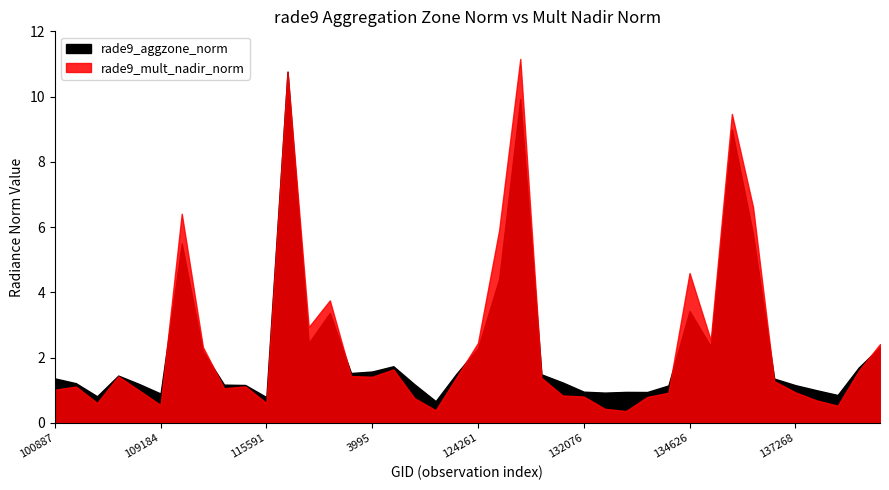

Which series has the widest spread of values?

rade9_mult_nadir_norm